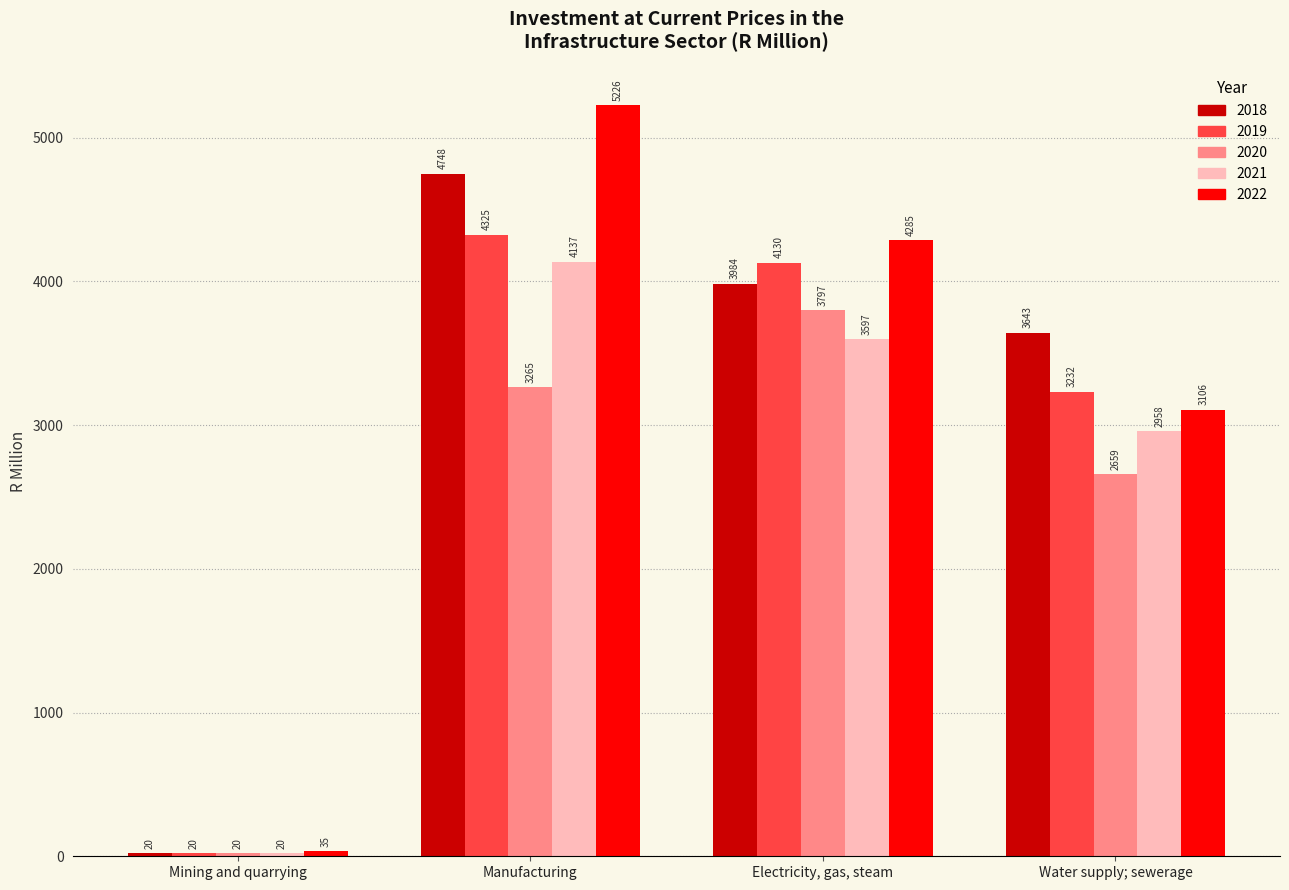

What position from the right is Electricity, gas, steam?

2